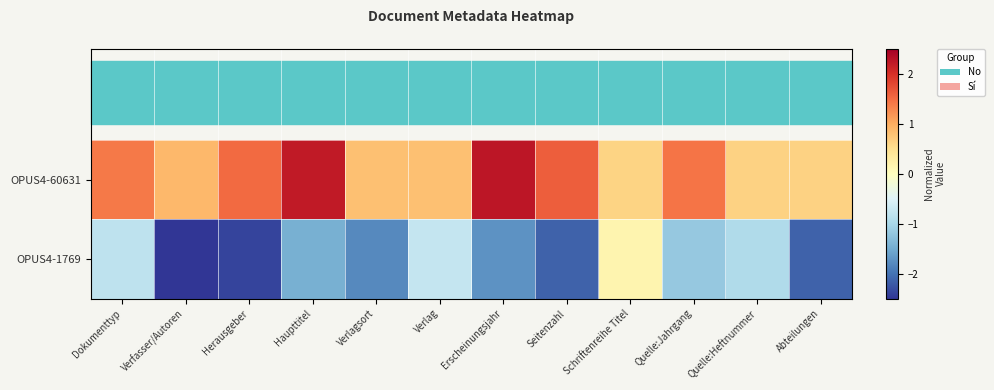

At which category is the sum across all series the highest?

Schriftenreihe Titel